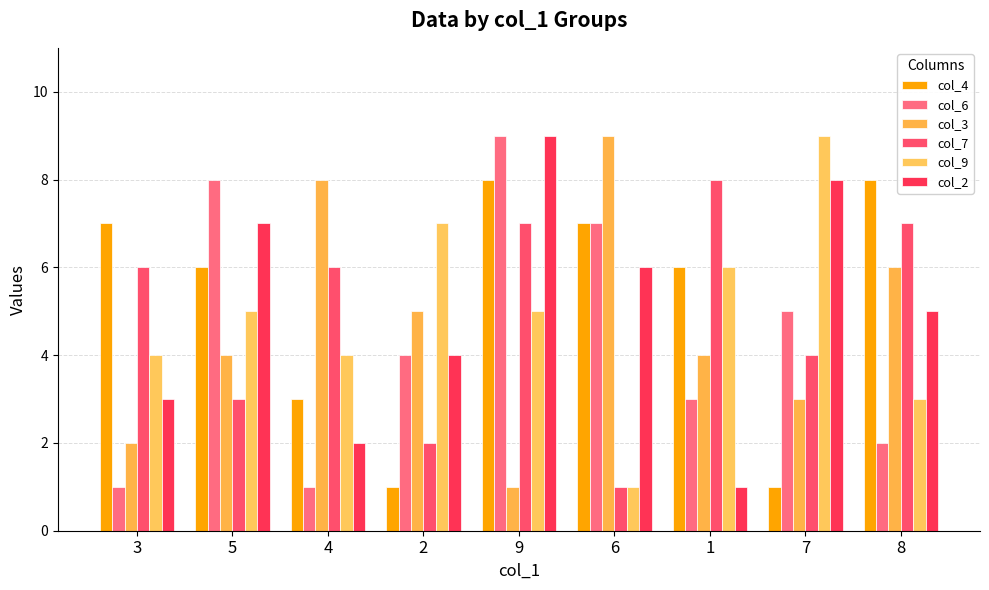

Which series has the largest total across all categories?

col_4